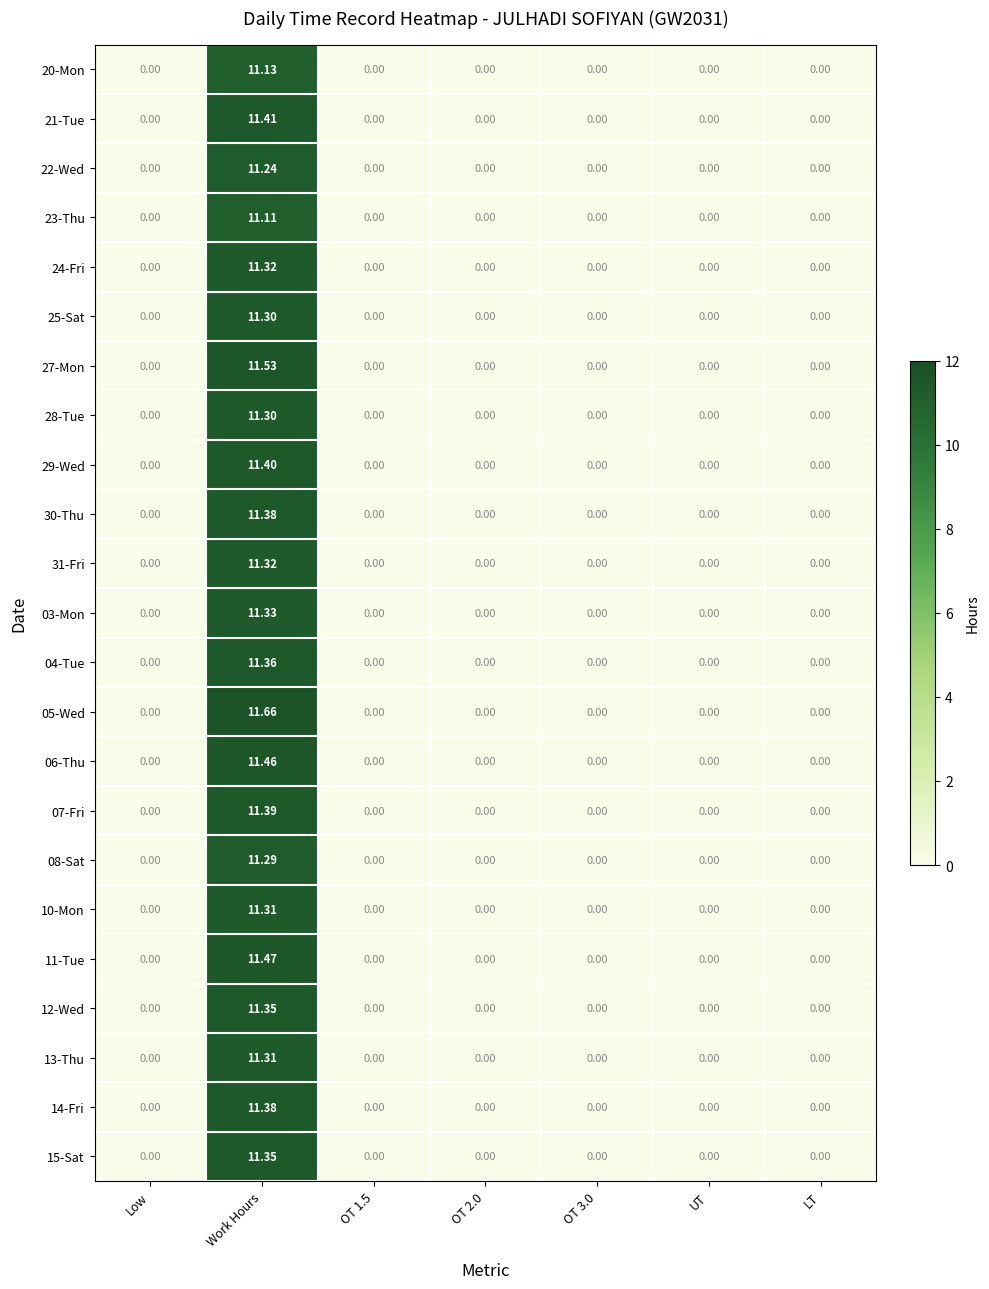

At how many categories does at least one series exceed 9?

1